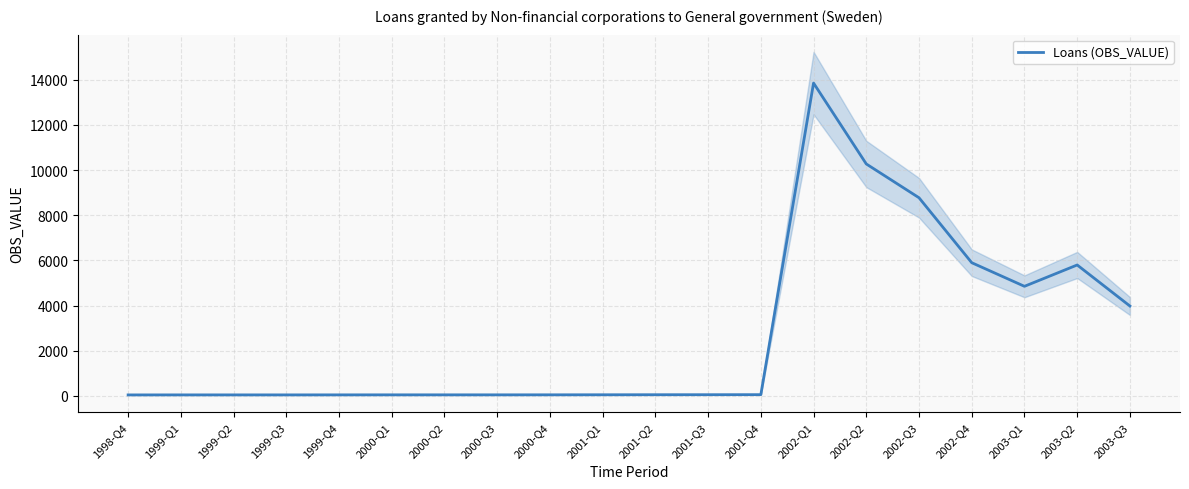

How many values are below 48?

10